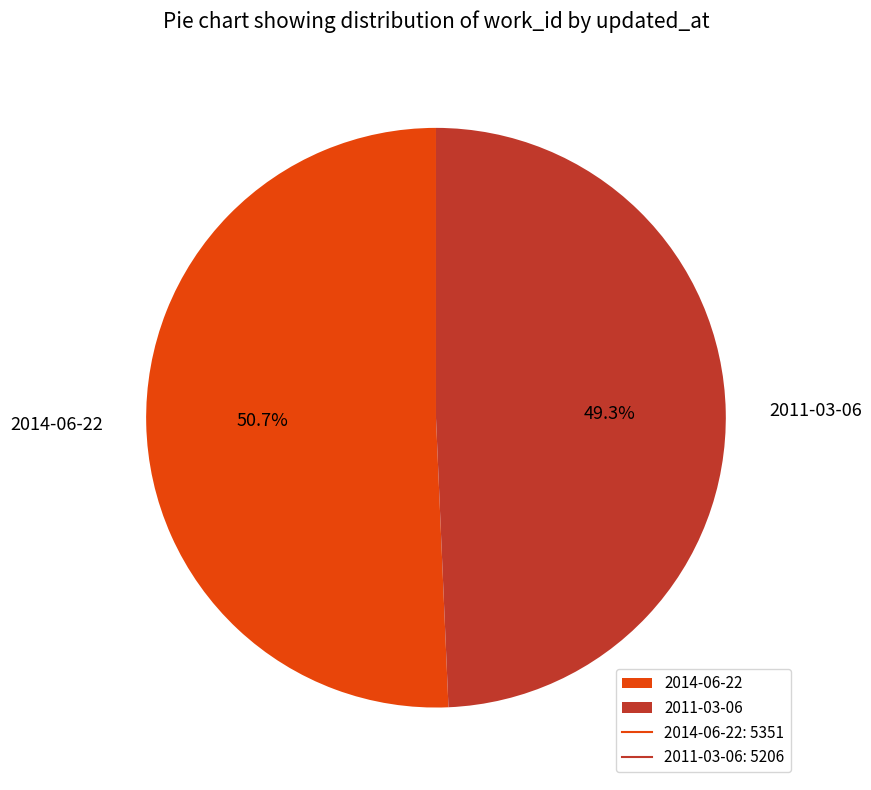

To the nearest percent, what is the difference between the 2011-03-06 and 2014-06-22 slice percentages?

1%